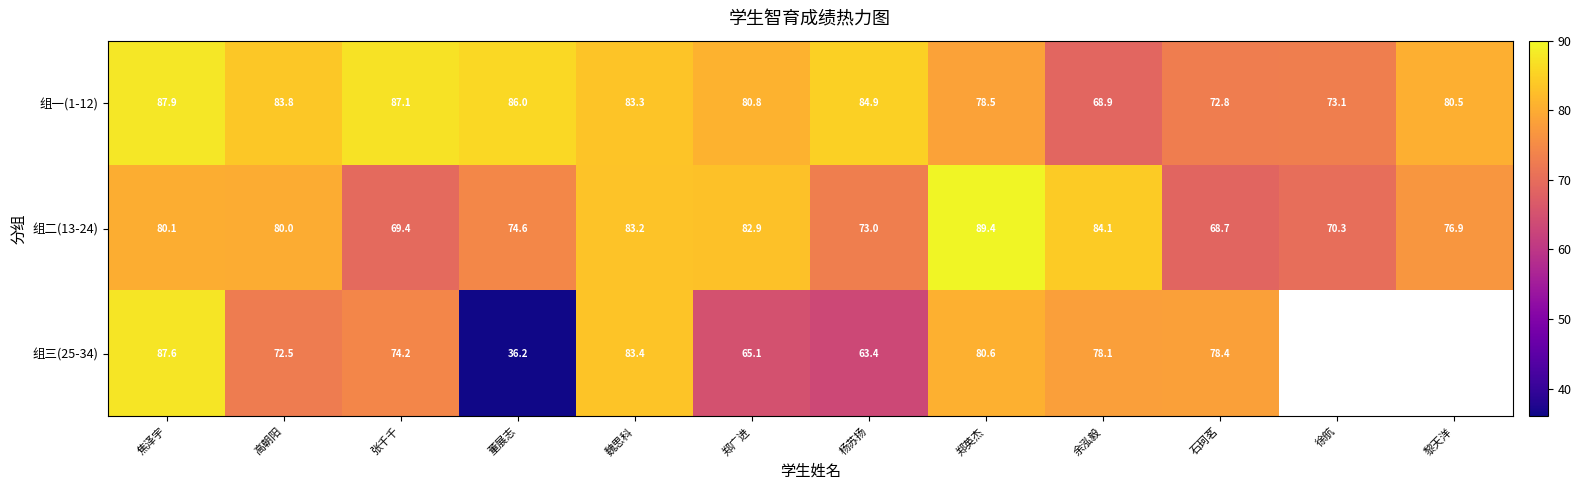

Rank the series at 魏思科 from lowest to highest value.

组二(13-24), 组一(1-12), 组三(25-34)